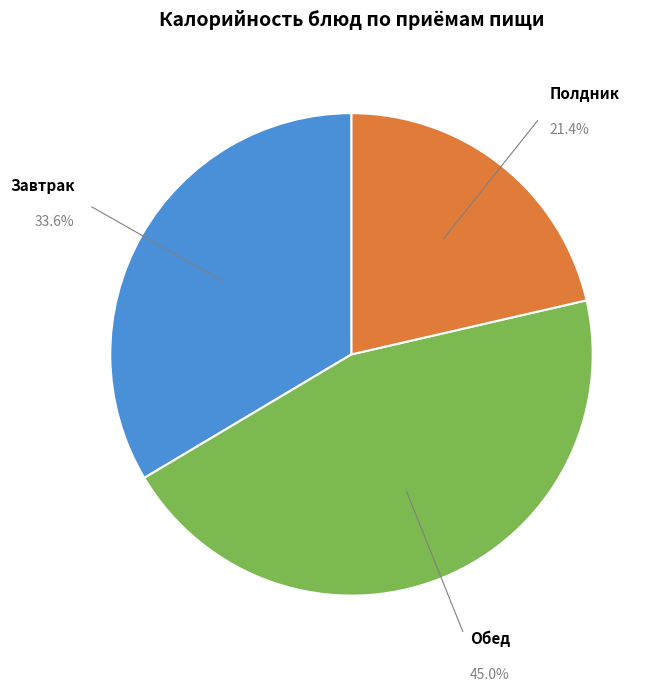

To the nearest percent, what is the difference between the largest and smallest slice percentages?

24%